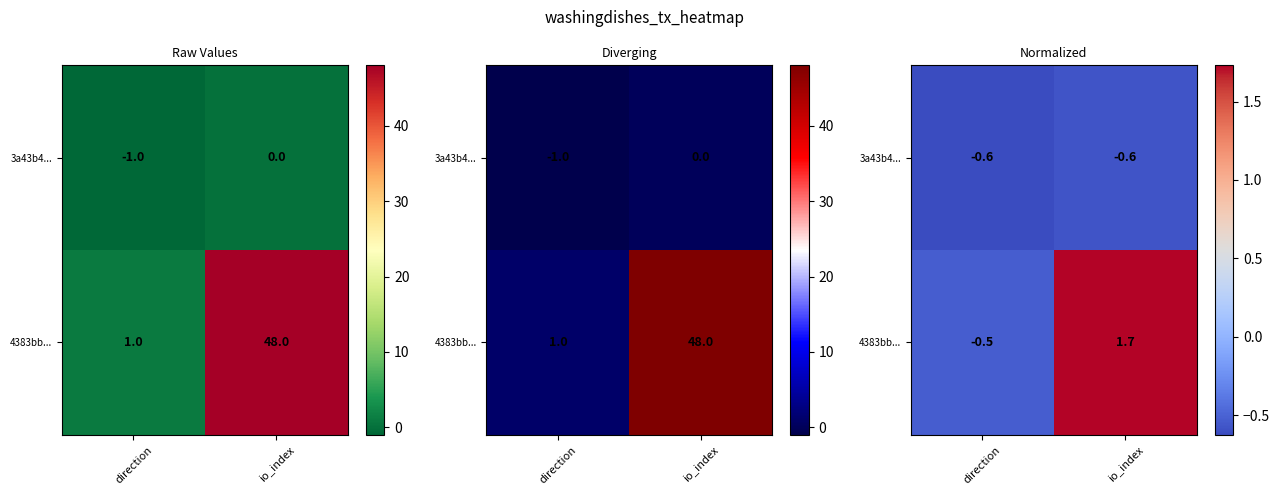

The 3a43b4... series shows -1.1 at direction. True or false?

False